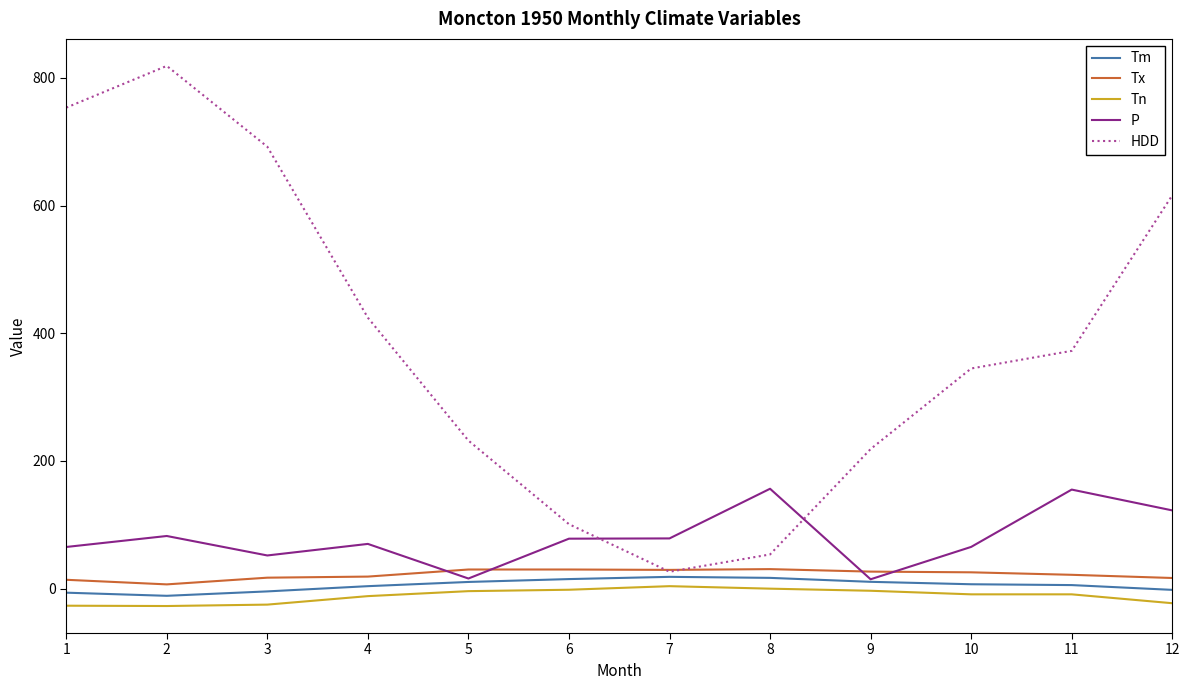

Which series has the widest spread of values?

HDD